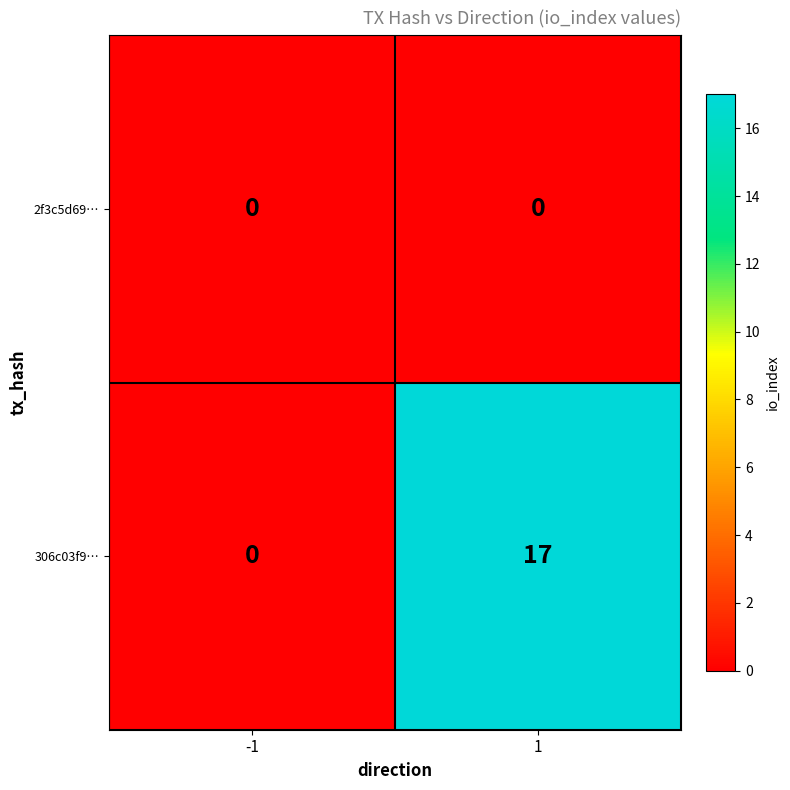

Is the value of 306c03f9… at 1 greater than the value of 2f3c5d69… at 1?

Yes